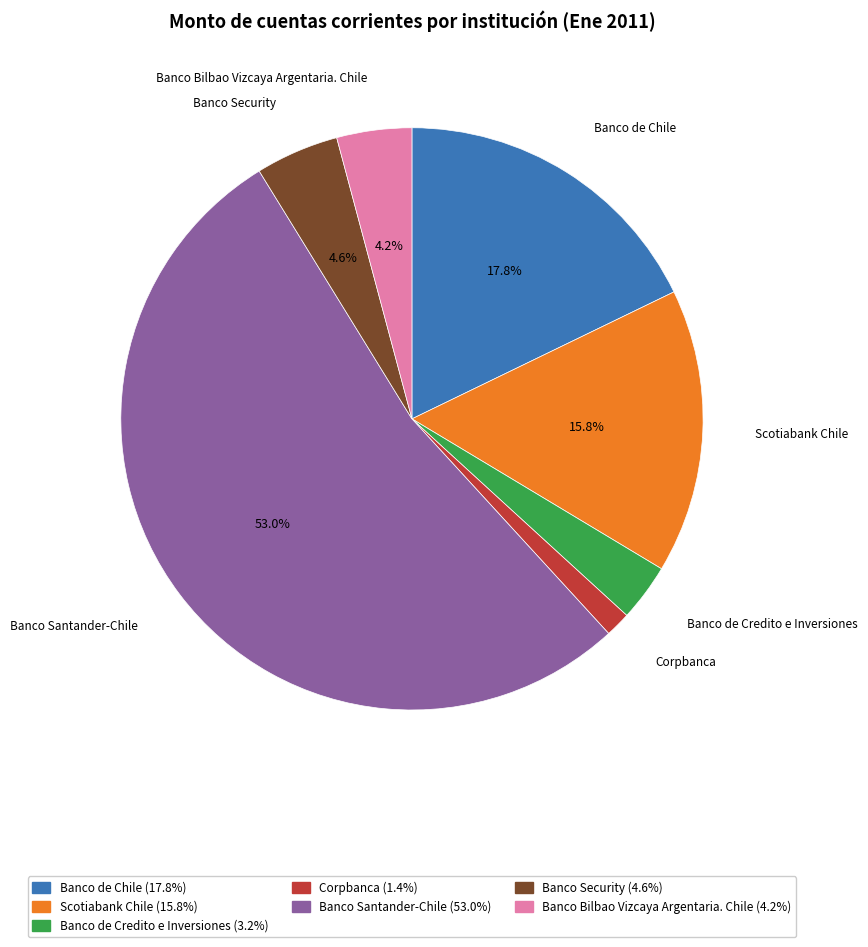

Which category accounts for the majority?

Banco Santander-Chile